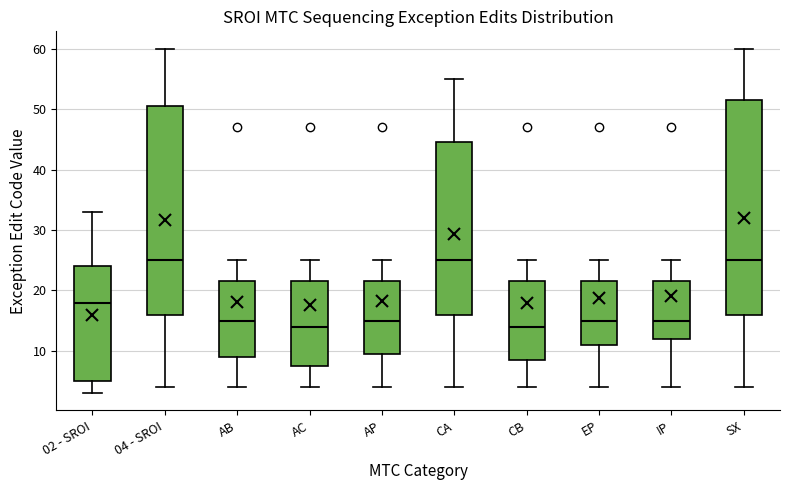

Reading left to right, read every box against the y-axis: the position of its median line, the range the box covers, and the ends of its whiskers. The values are not printed on the chart, so give them approximately, as read against the axis.

02 - SROI: median 18, box 5 to 24, whiskers 3 to 33
04 - SROI: median 25, box 16 to 51, whiskers 4 to 60
AB: median 15, box 9 to 22, whiskers 4 to 25
AC: median 14, box 8 to 22, whiskers 4 to 25
AP: median 15, box 10 to 22, whiskers 4 to 25
CA: median 25, box 16 to 45, whiskers 4 to 55
CB: median 14, box 9 to 22, whiskers 4 to 25
EP: median 15, box 11 to 22, whiskers 4 to 25
IP: median 15, box 12 to 22, whiskers 4 to 25
SX: median 25, box 16 to 52, whiskers 4 to 60